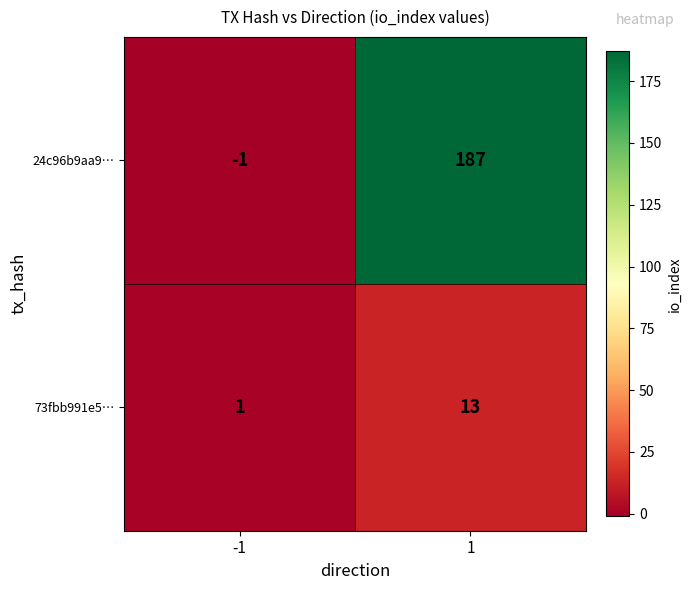

Rank the series by their average value, from highest to lowest.

24c96b9aa9…, 73fbb991e5…